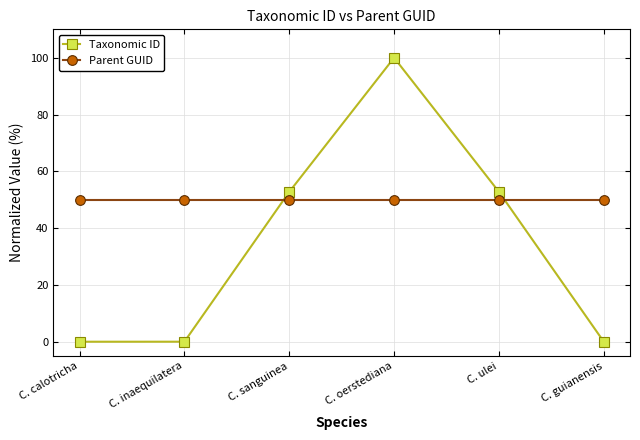

Rank the series at C. guianensis from lowest to highest value.

Taxonomic ID, Parent GUID